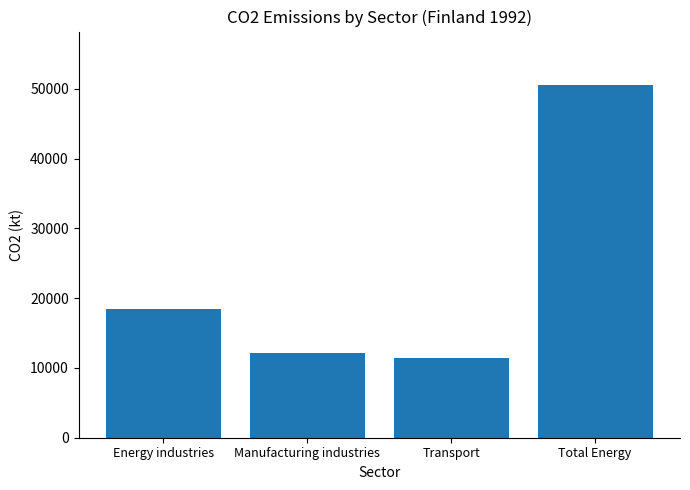

What is the label of the 2nd bar from the left?

Manufacturing industries